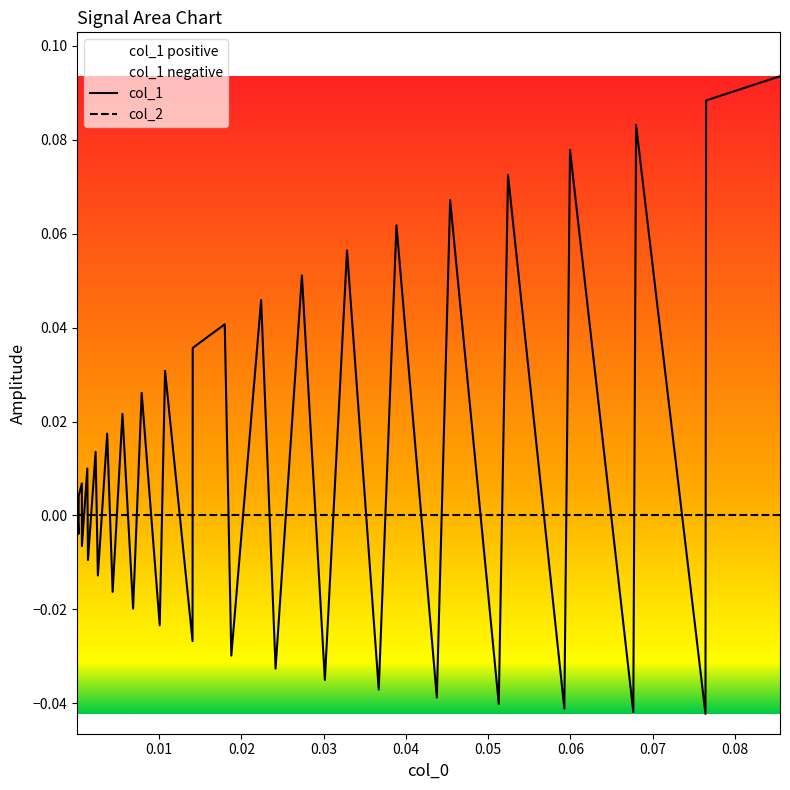

The value of col_1 at 36 is -0.0. True or false?

False